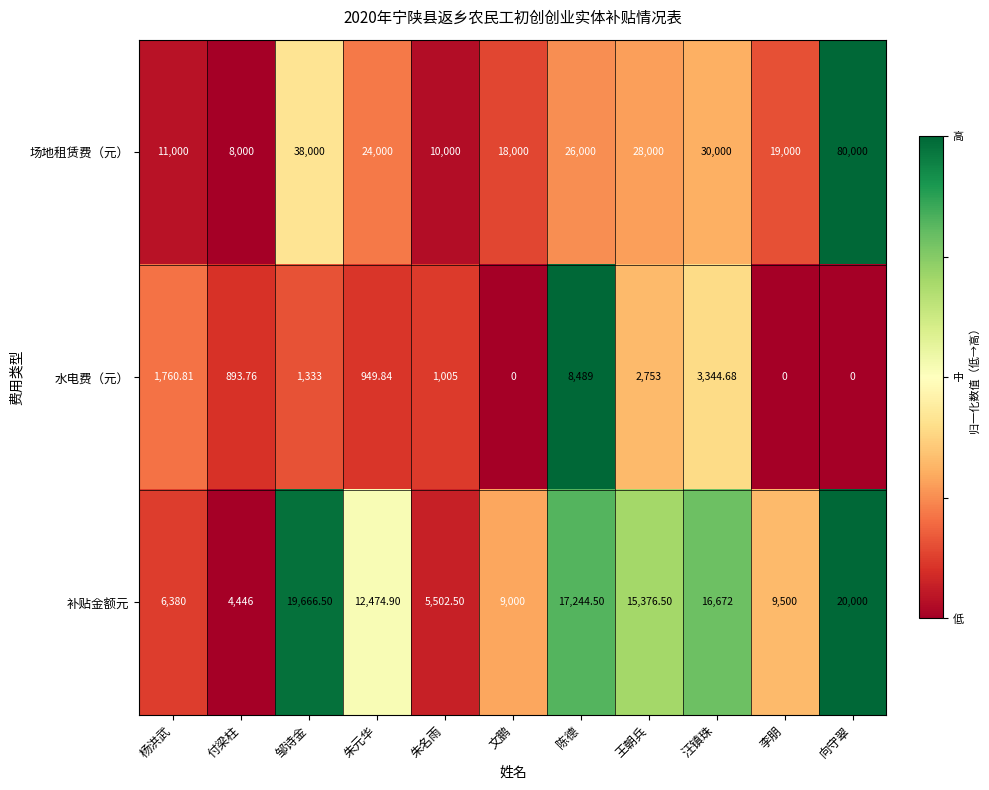

Which category has the highest value across all series?

向守翠